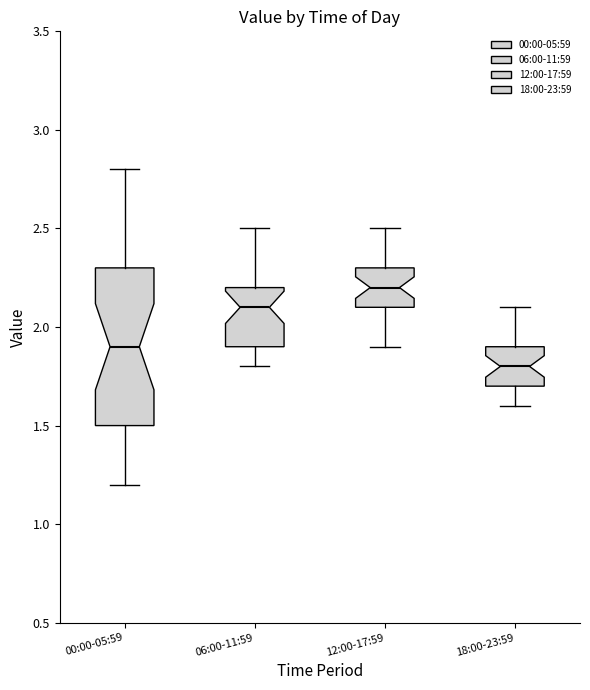

Which box's median line is the lowest?

18:00-23:59